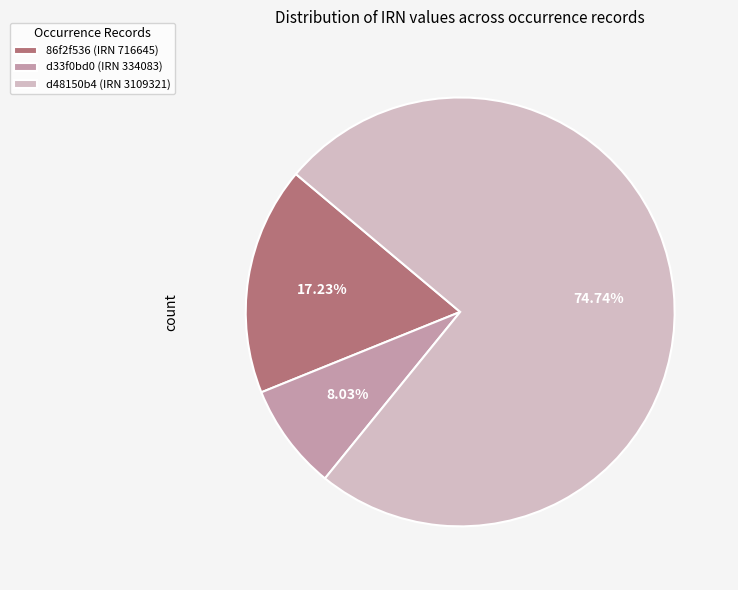

Rank the categories by value from highest to lowest.

d48150b4 (IRN 3109321), 86f2f536 (IRN 716645), d33f0bd0 (IRN 334083)